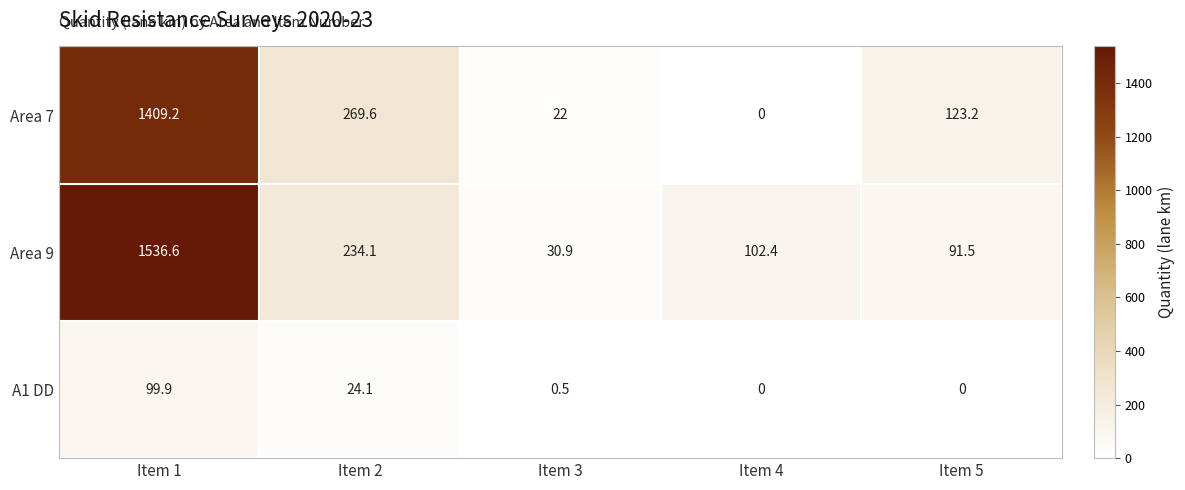

Rank the series at Item 2 from lowest to highest value.

A1 DD, Area 9, Area 7